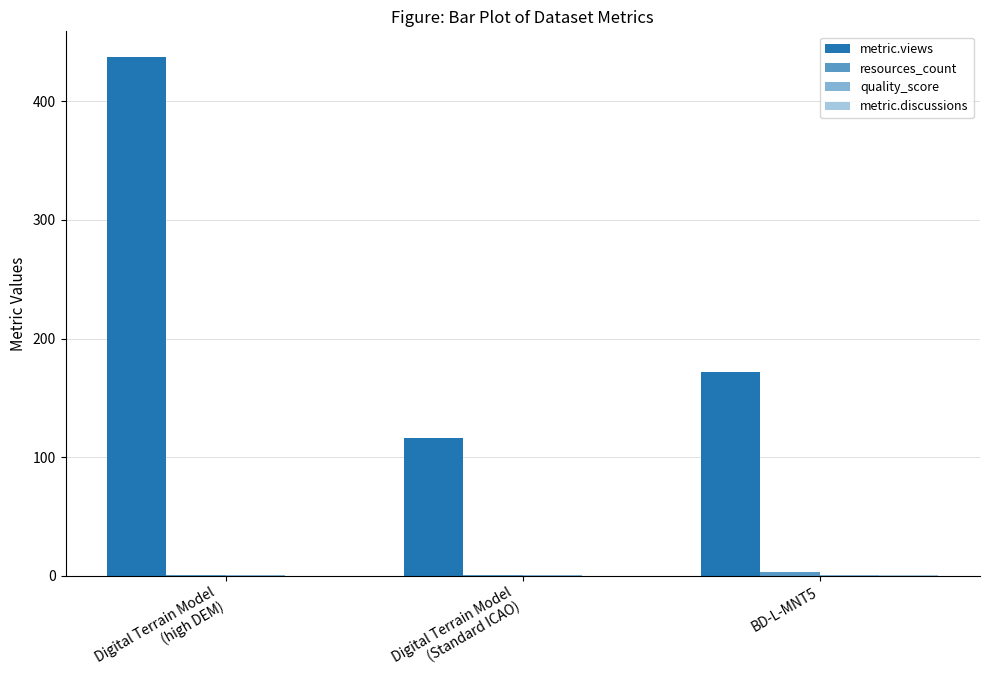

What is the lowest value of the metric.views series?

116.0